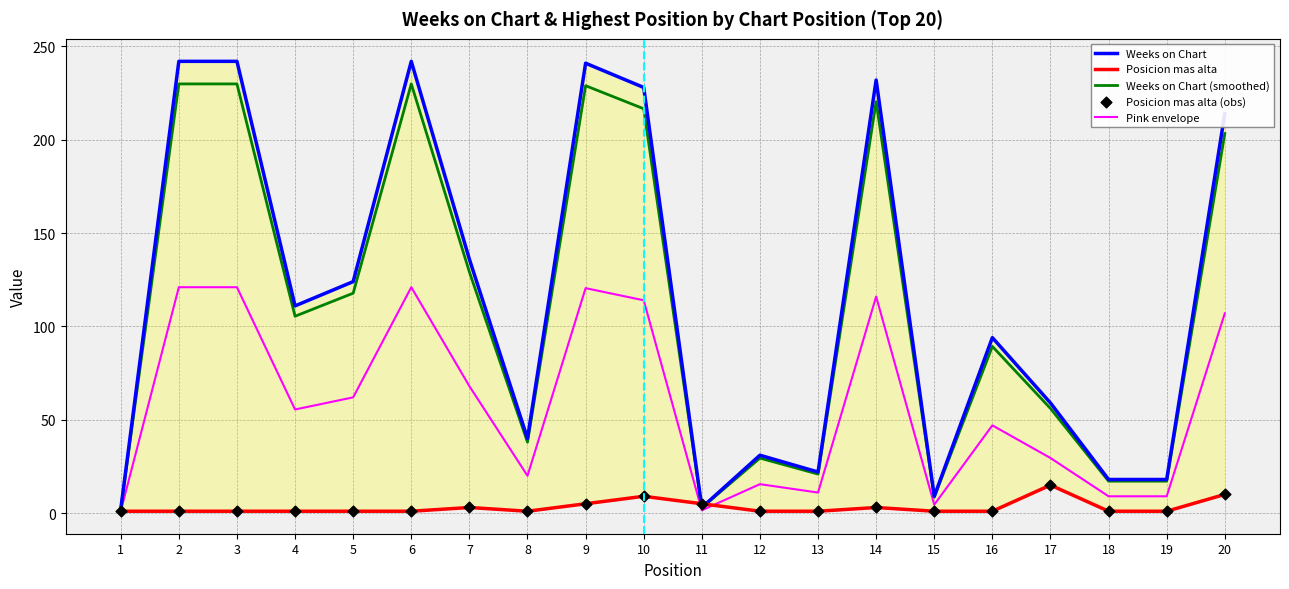

At which category is the sum across all series the highest?

9